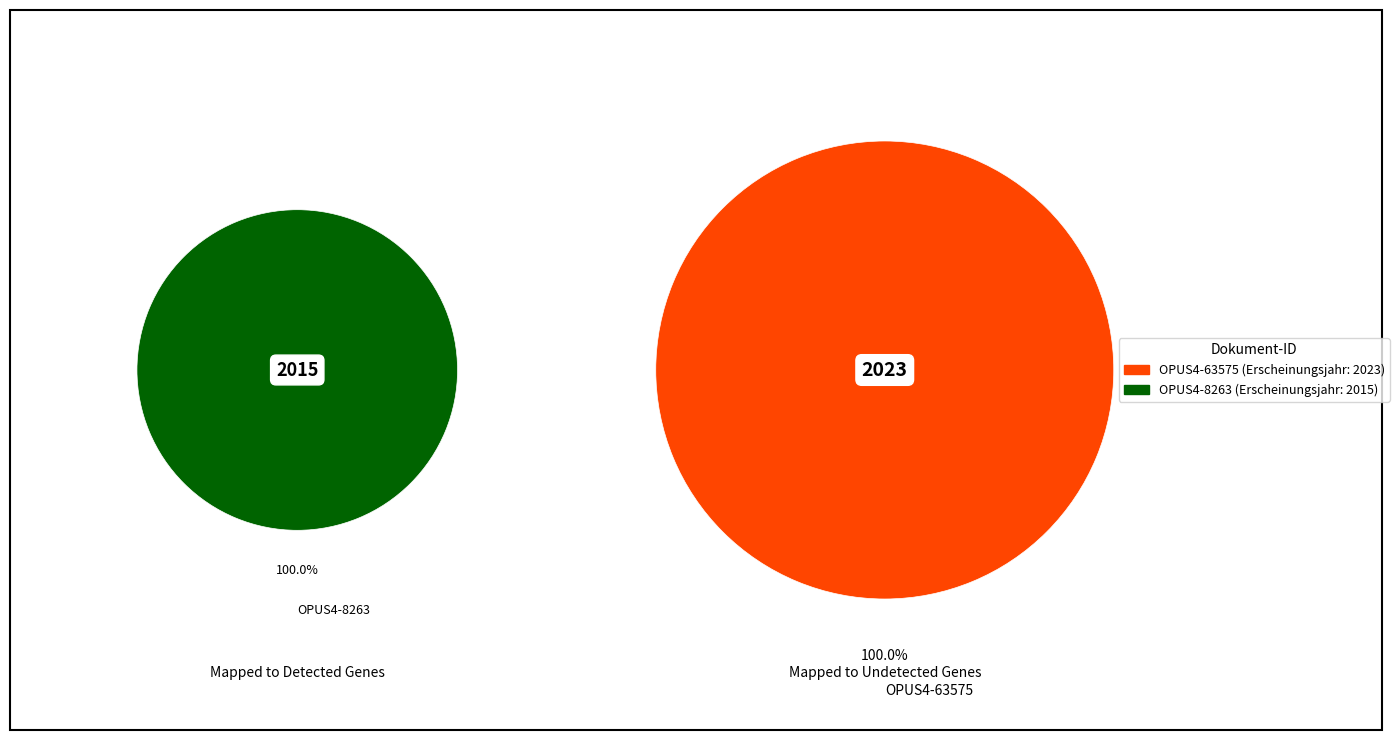

Which category has the smallest portion of the pie?

OPUS4-8263